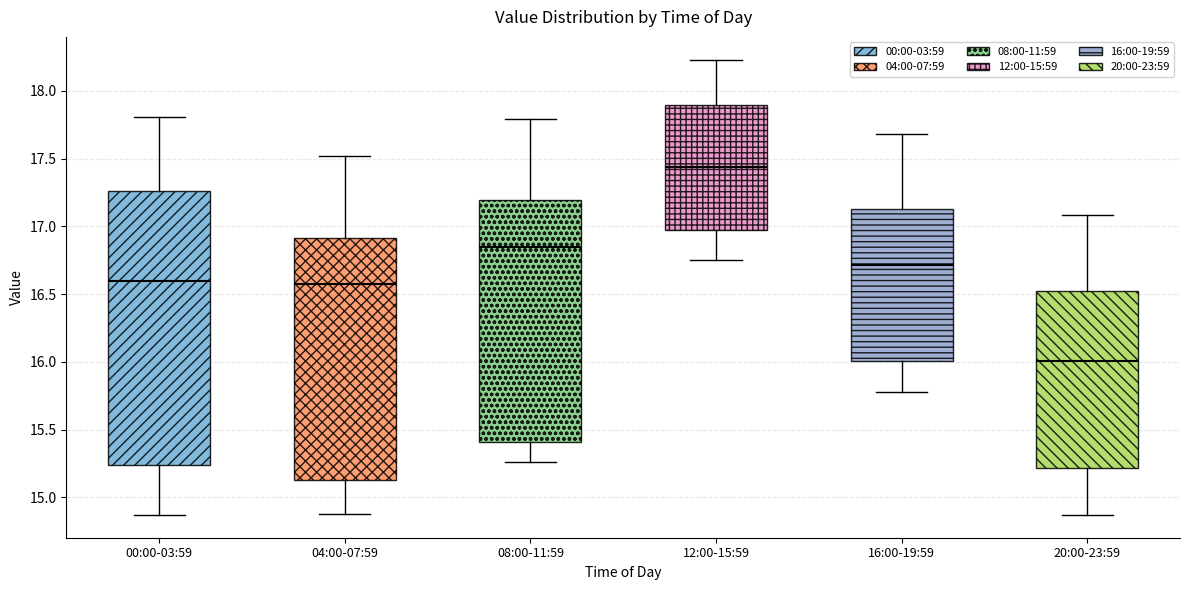

Which box's median line is the highest?

12:00-15:59